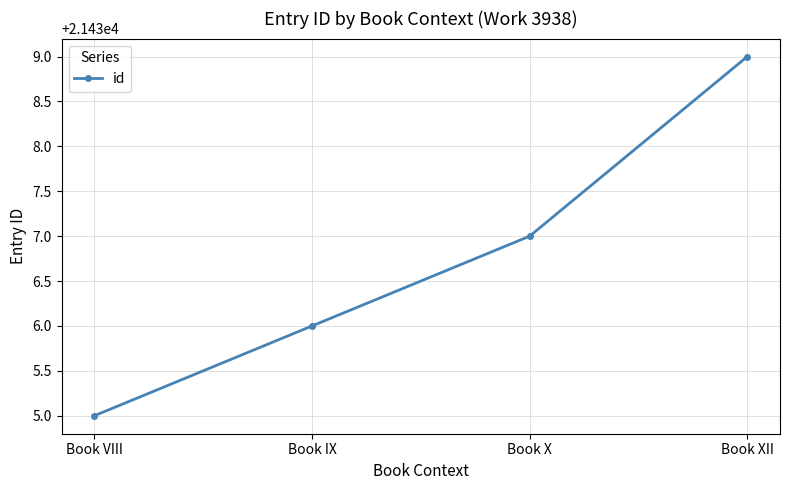

Does the chart have visible grid lines?

Yes